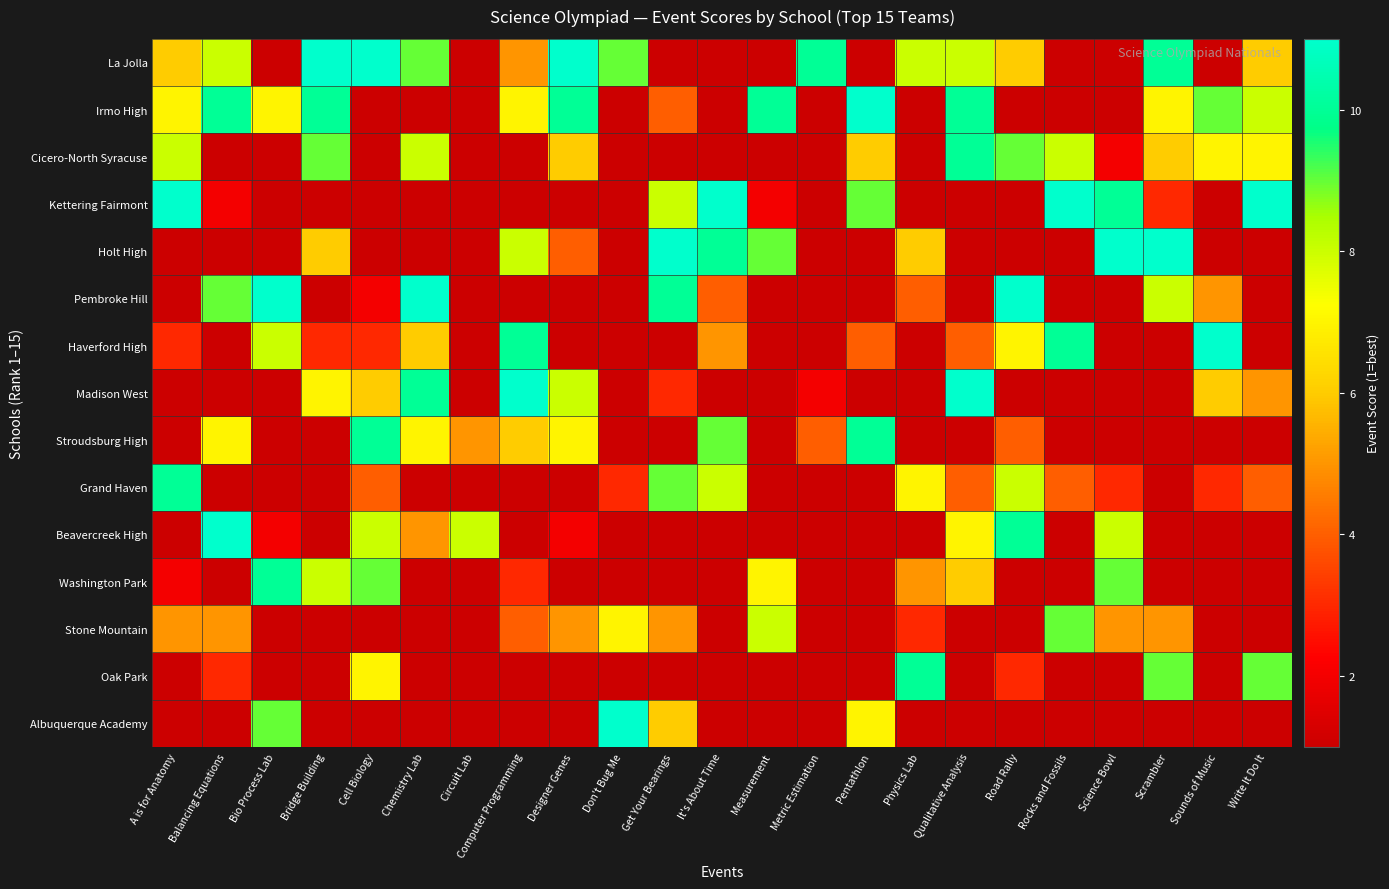

How many distinct data groups are displayed?

15